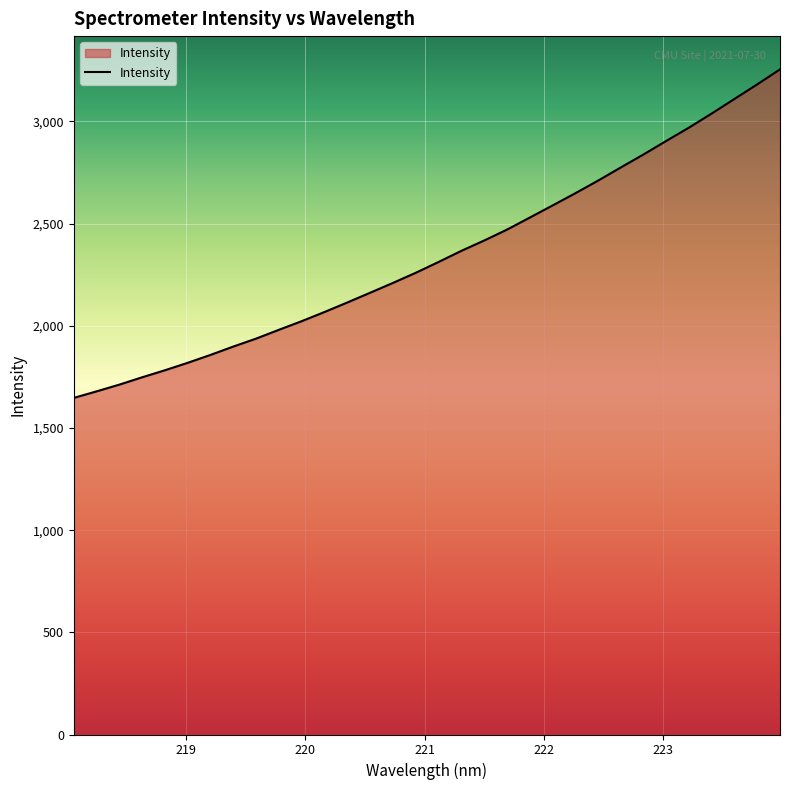

How many lines are shown in the chart?

1